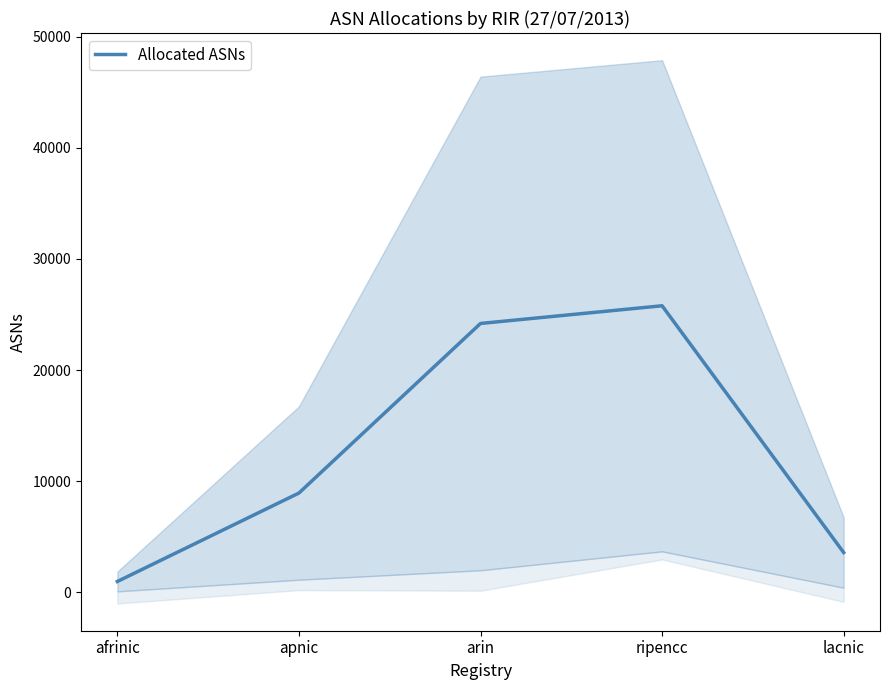

What position from the left is ripencc?

4